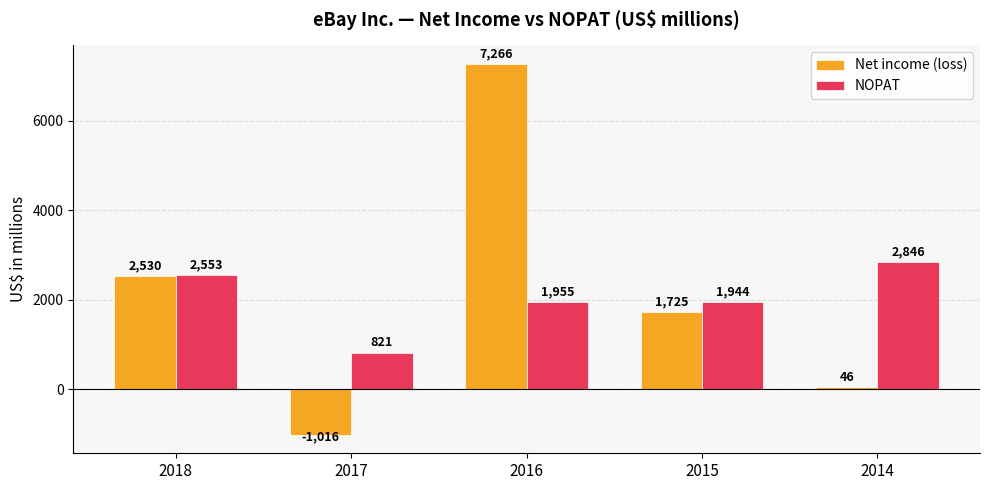

What is the total value across all series at 2015?

3669